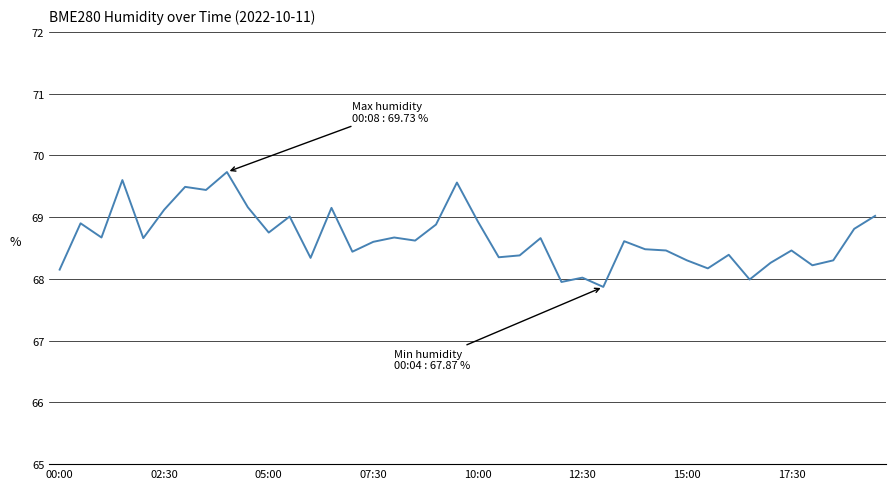

What is the greatest value displayed?

69.7